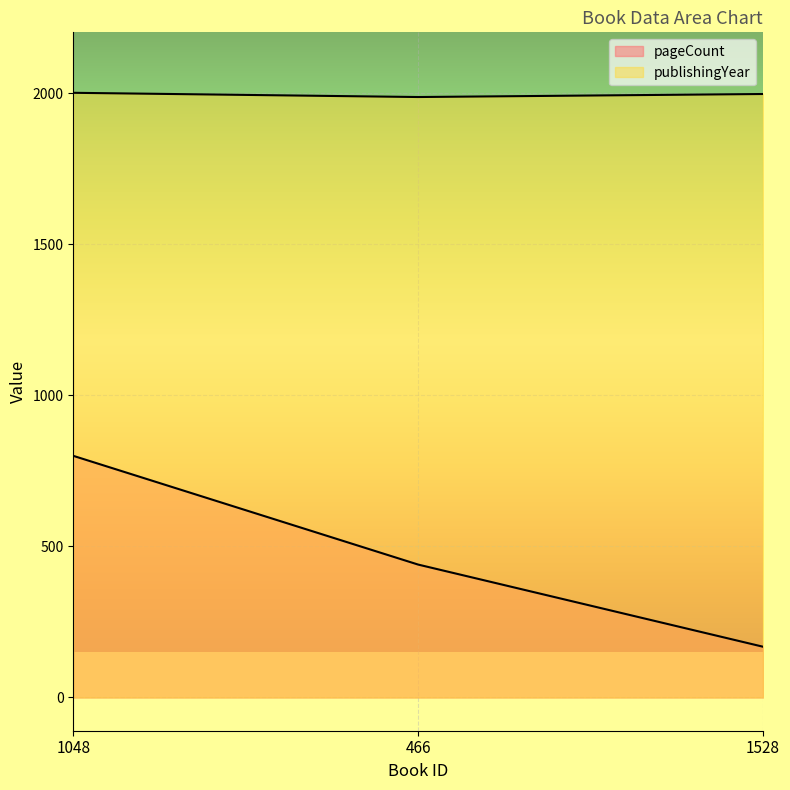

Between 1048 and 1528, which series saw the biggest shift?

pageCount